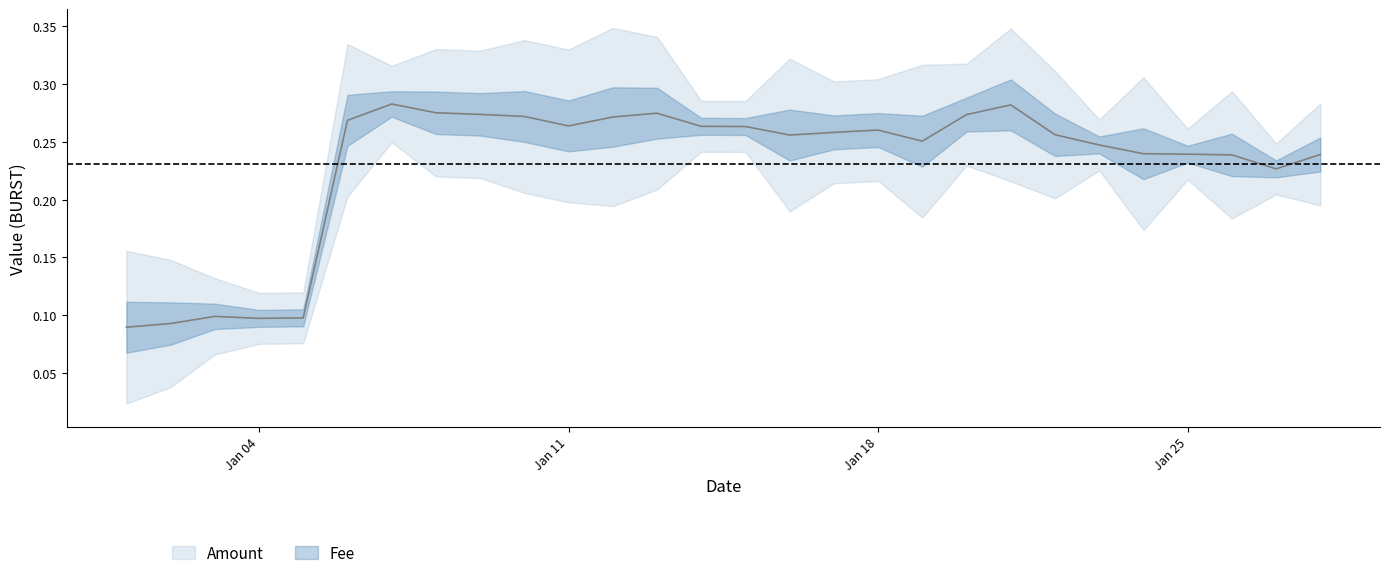

Where is the first local minimum?

Jan 04